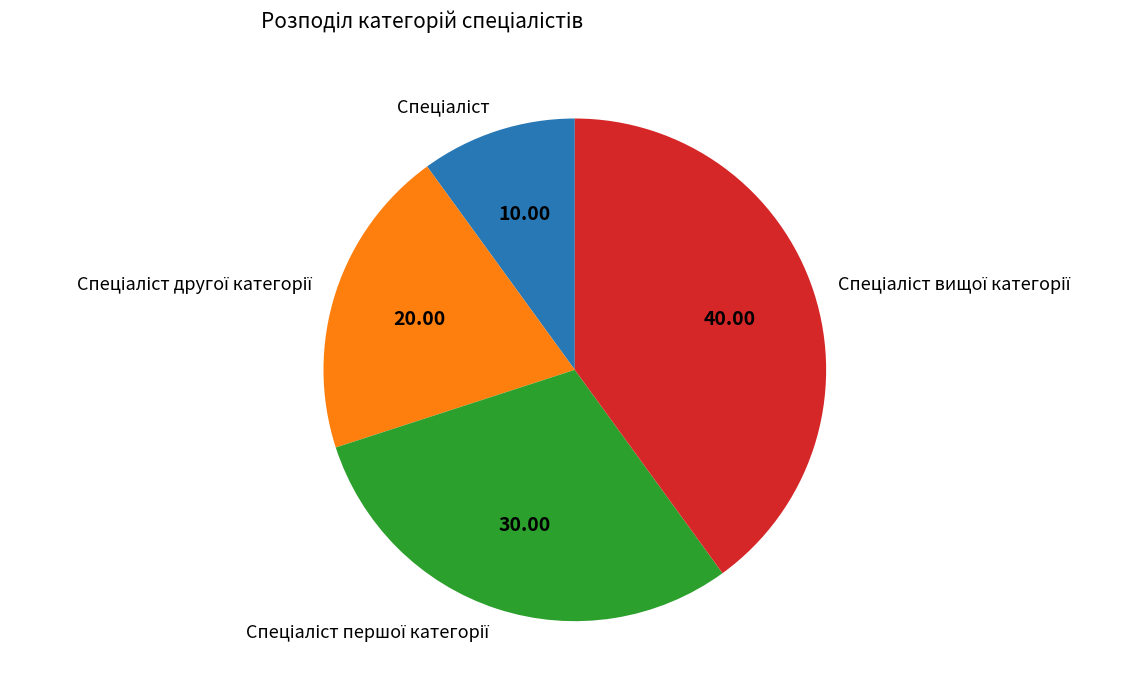

Does any single category account for the majority?

No